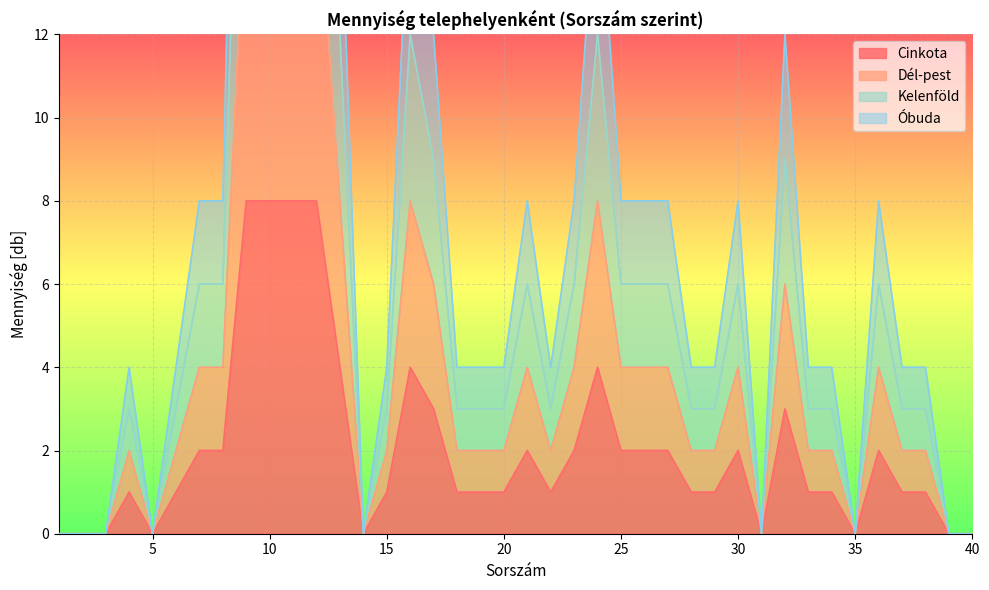

True or false: Dél-pest and Cinkota intersect in this chart.

False